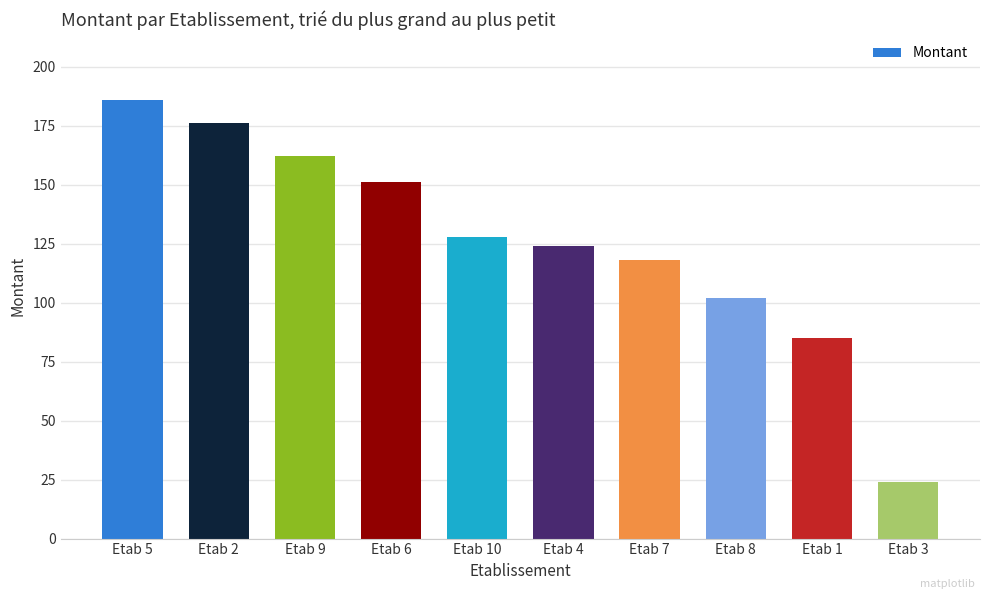

What position from the right is Etab 4?

5